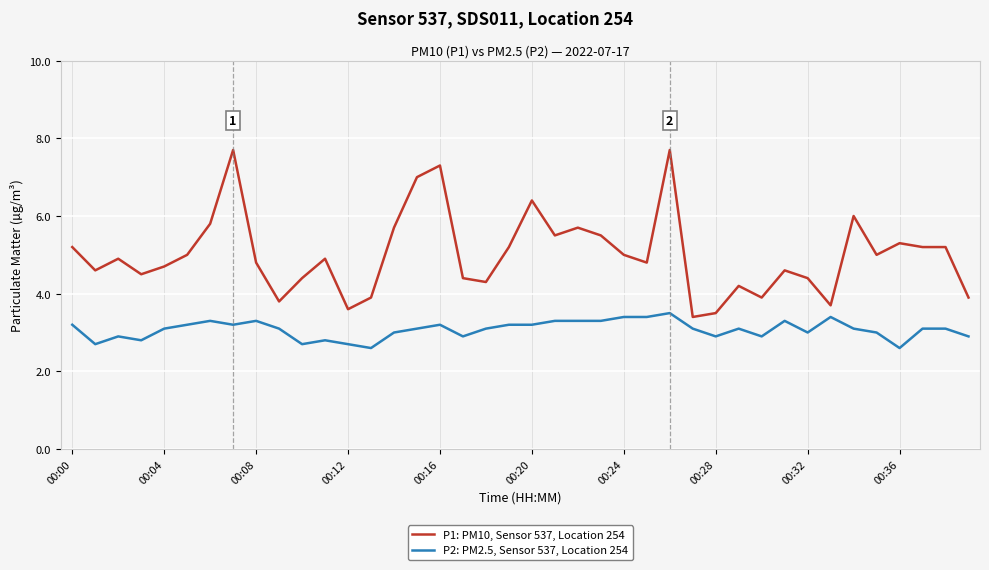

What is the difference between the maximum and minimum values in the P2: PM2.5, Sensor 537, Location 254 series?

0.9